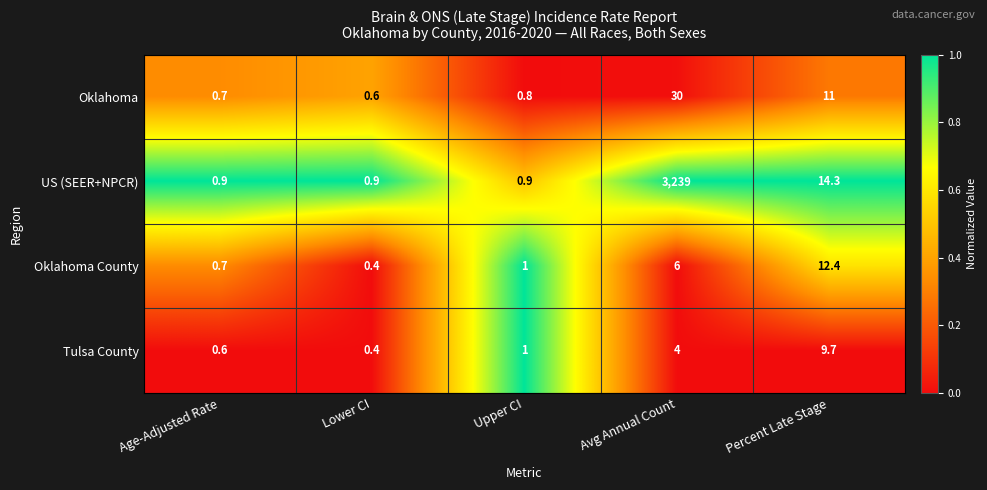

List the labels in order of Oklahoma value, largest first.

Avg Annual Count, Percent Late Stage, Upper CI, Age-Adjusted Rate, Lower CI